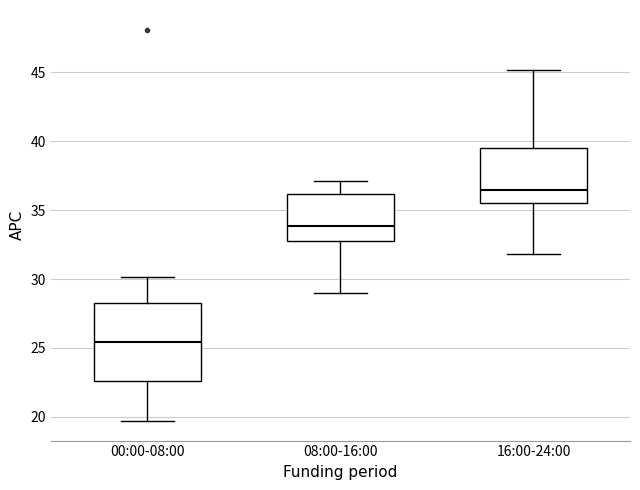

Where does the lower whisker of the box for 00:00-08:00 end on the y-axis? The values are not printed on the chart, so give them approximately, as read against the axis.

19.5